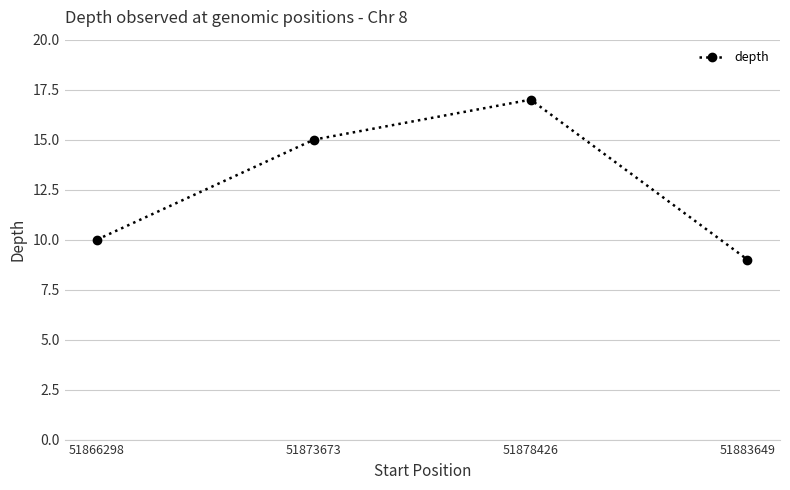

What is the change in value from 51878426 to 51883649?

-8